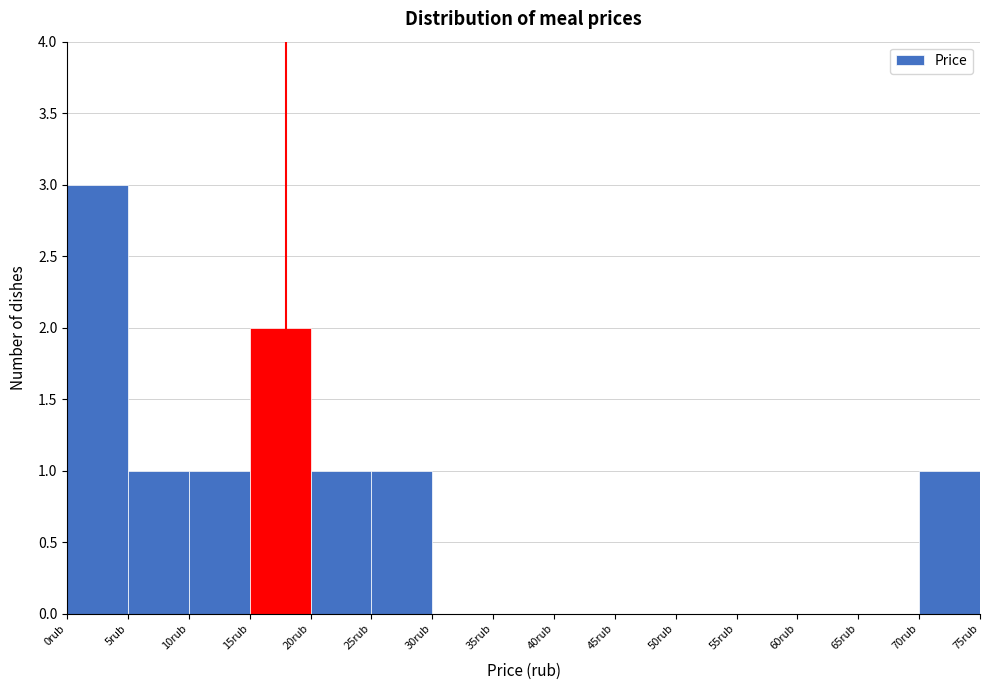

What is the height of the bar covering 15 to 20 on the x-axis? The values are not printed on the chart, so give them approximately, as read against the axis.

2